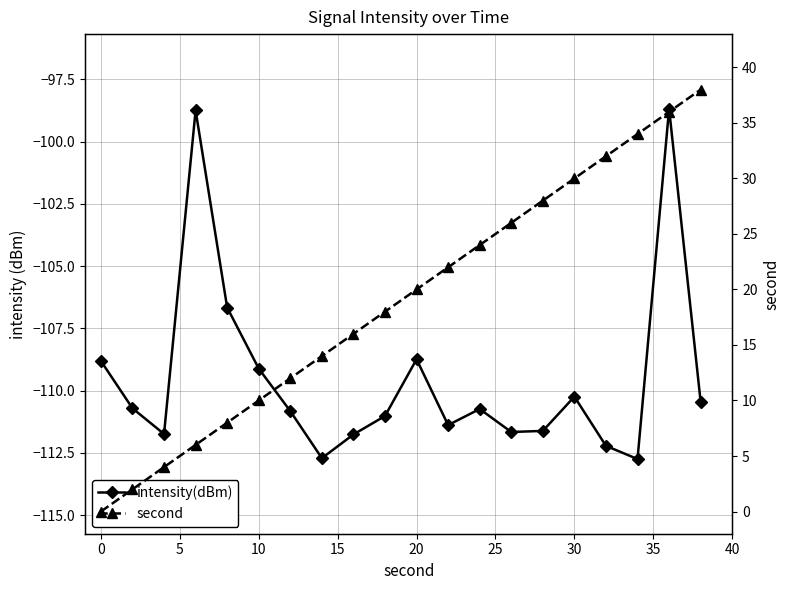

True or false: intensity(dBm) and second intersect in this chart.

False